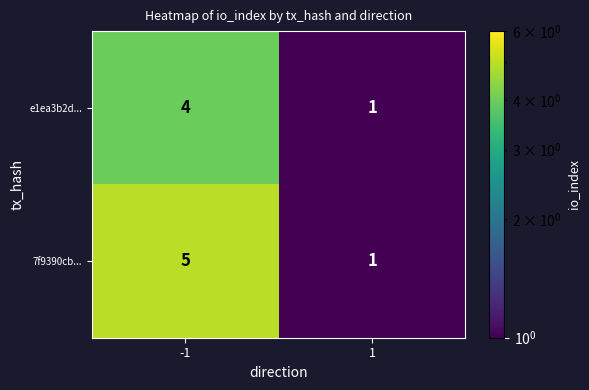

Reading right to left, what are all the values shown in this chart?

e1ea3b2d...: 1=1	-1=4
7f9390cb...: 1=1	-1=5